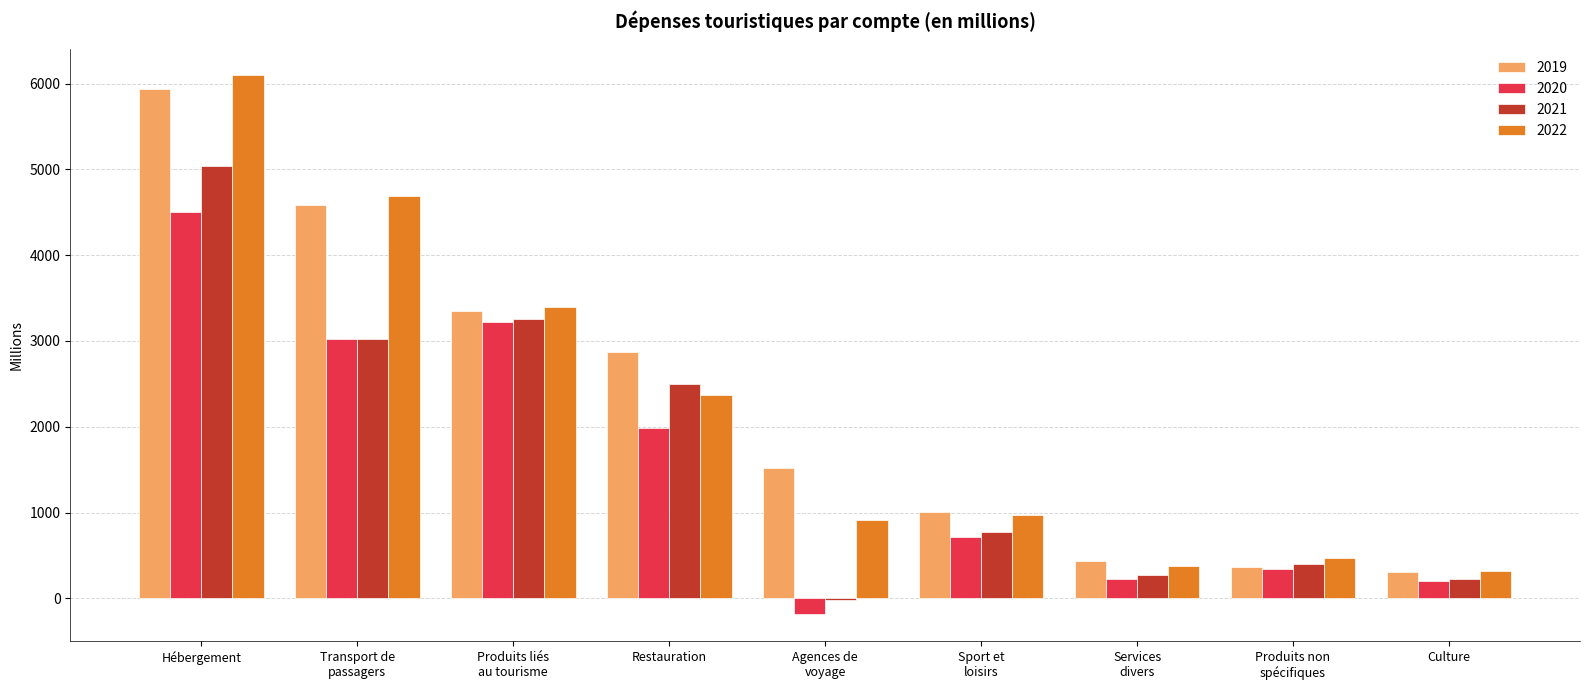

True or false: 2020 has a value of 221.5 at Services
divers.

True